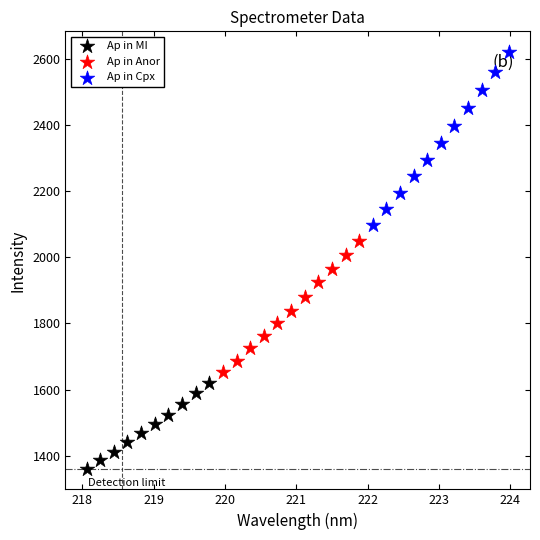

Which series has the widest spread of Y values?

Ap in Cpx